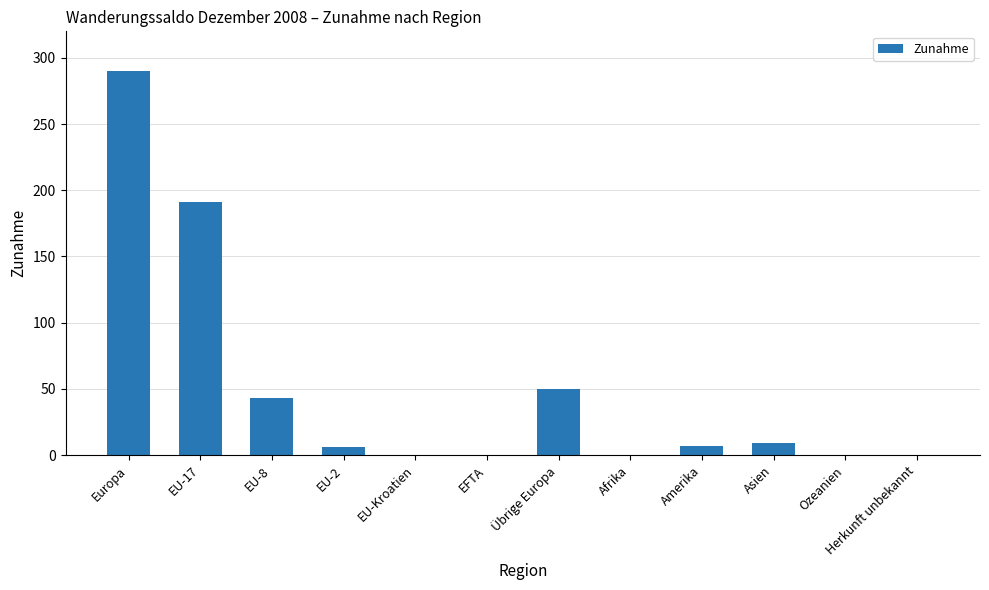

Which category has the highest value across all series?

Europa